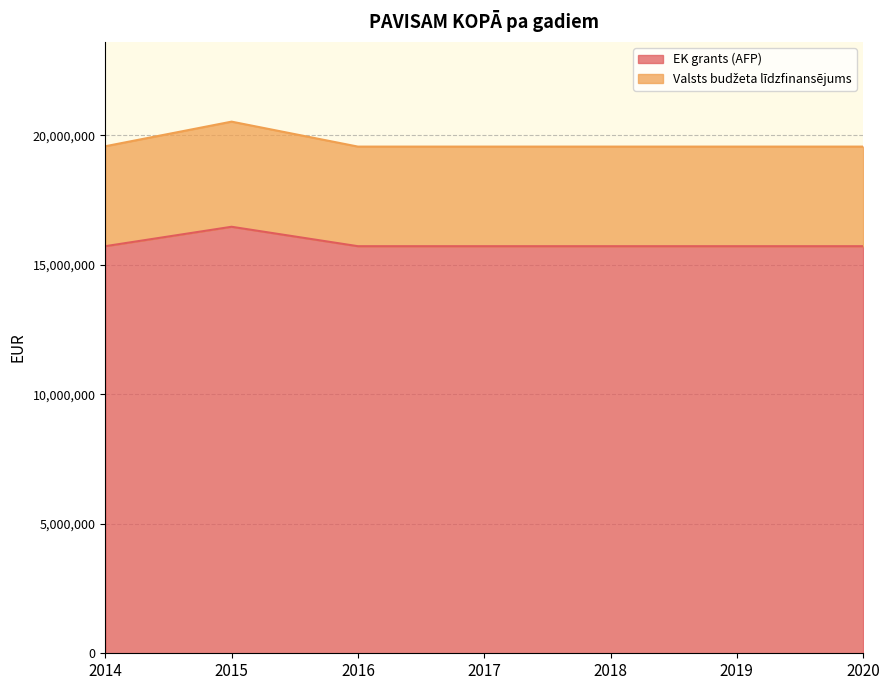

Reading left to right, what are all the values shown in this chart?

EK grants (AFP): 15719186	16469186	15719186	15719186	15719186	15719186	15719186
Valsts budžeta līdzfinansējums: 19578056	20528678	19564671	19564671	19564671	19564671	19564671